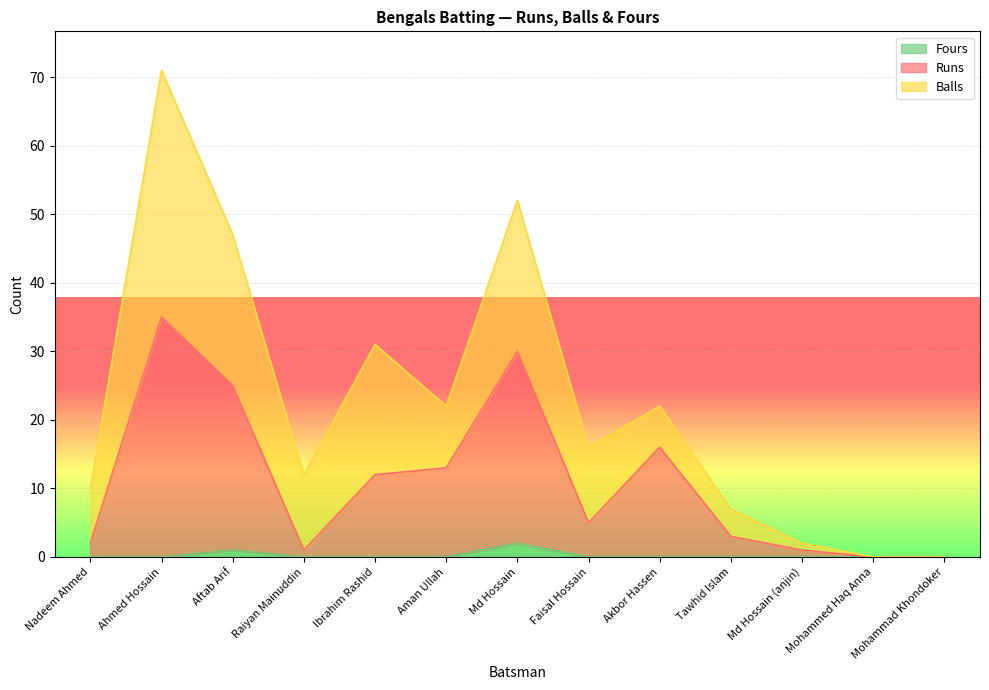

At how many categories does at least one series exceed 30?

1